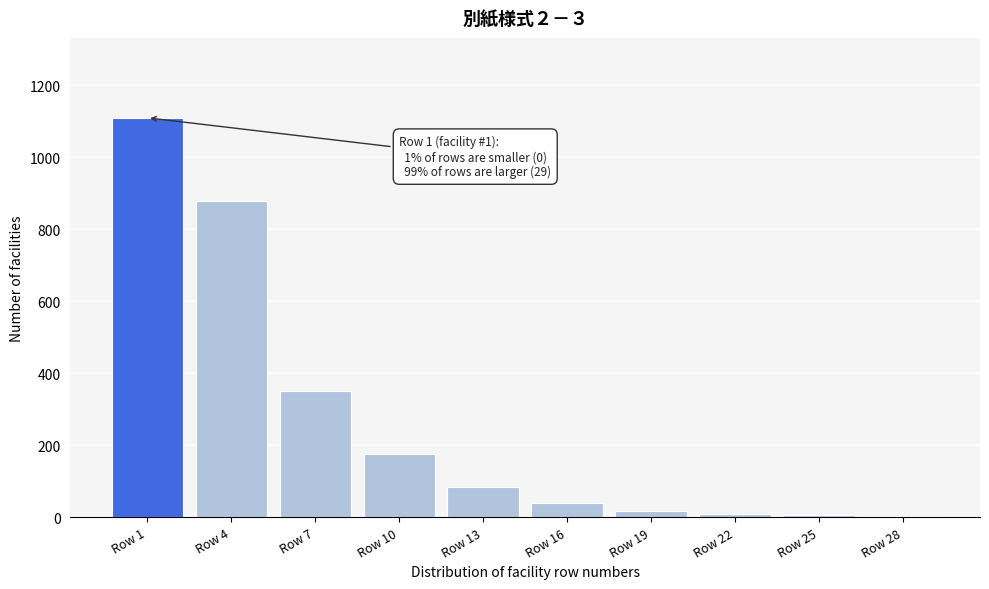

What is the change in value from Row 4 to Row 16?

-840